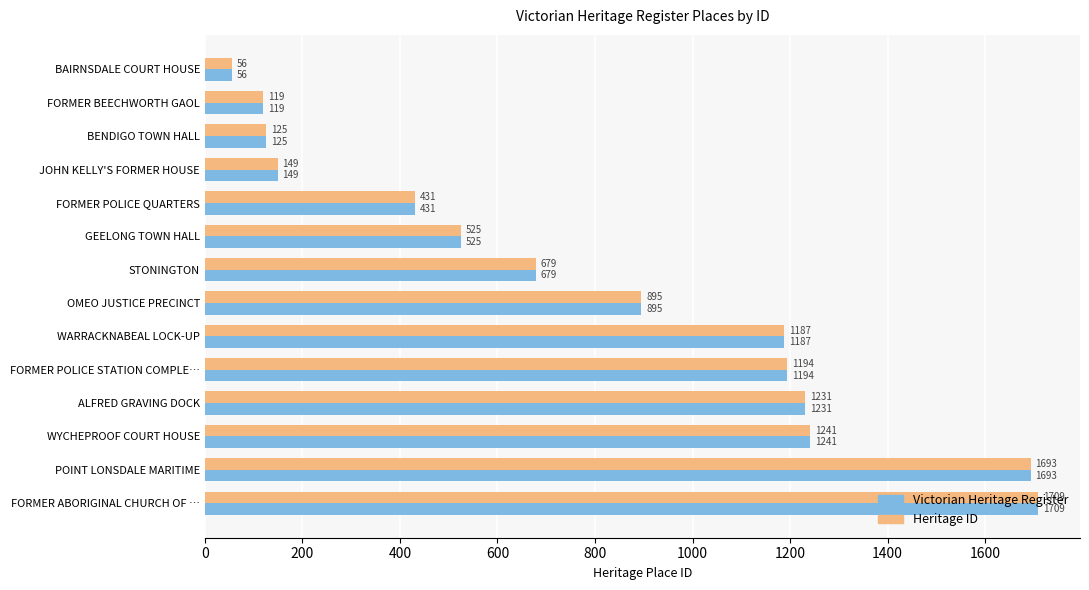

What is the average value of the Victorian Heritage Register series?

802